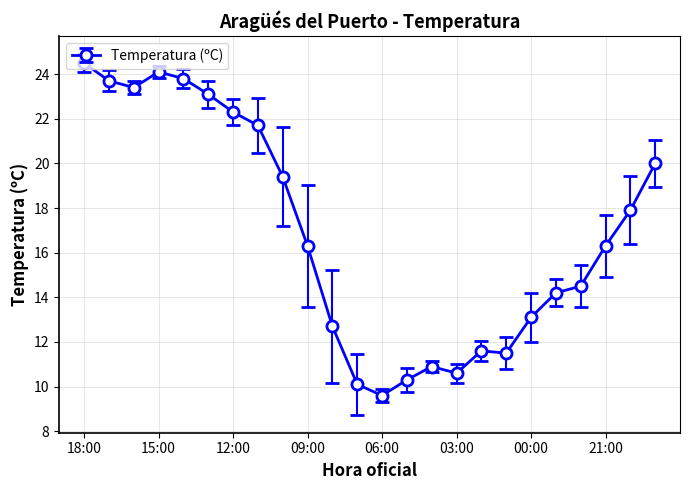

What is the value of the 16th point from the left?

10.6